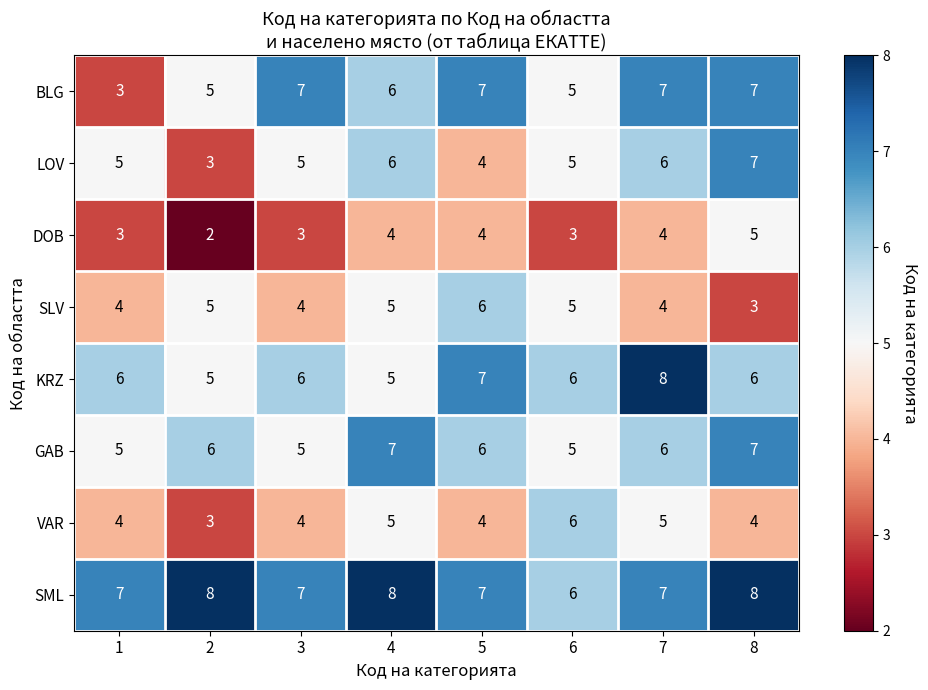

The VAR series shows 4 at 1. True or false?

True